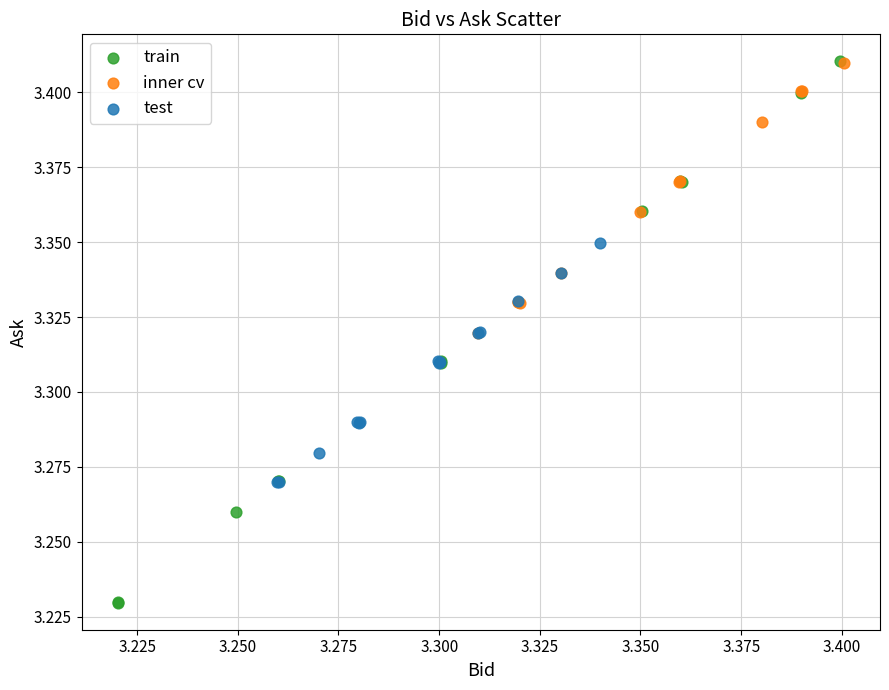

Which series has the widest spread of Y values?

train